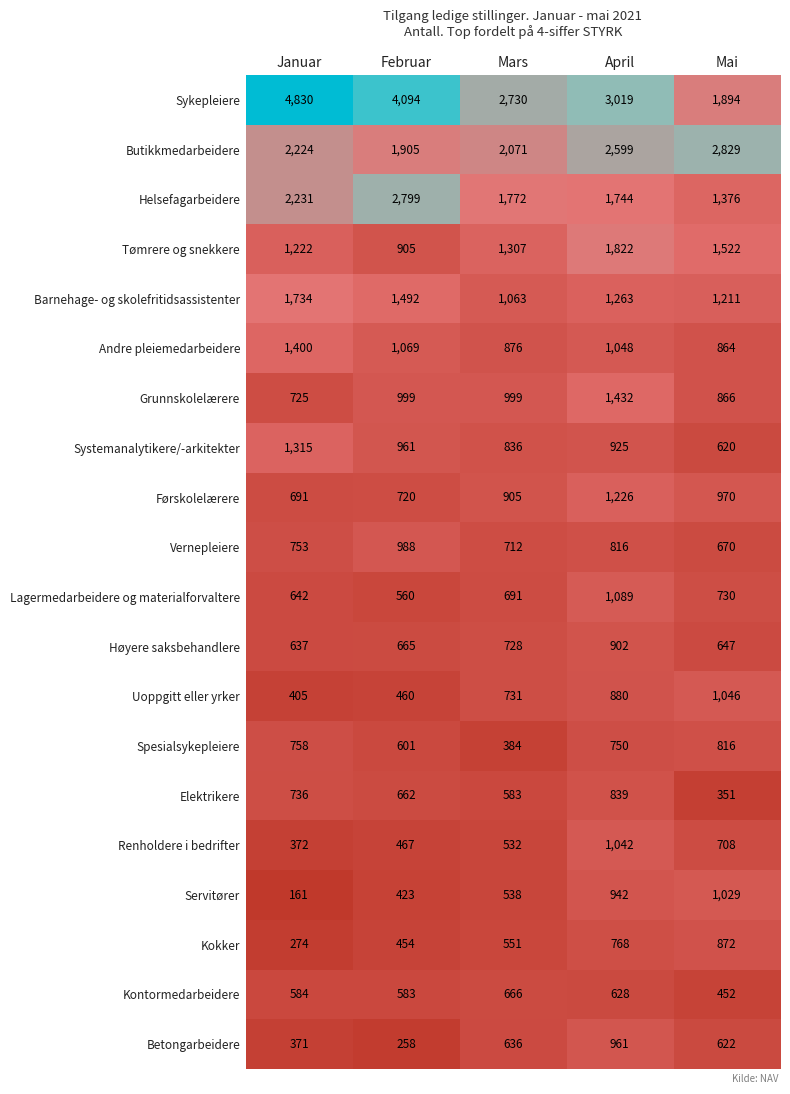

List the series in order of their peak value, lowest first.

Kontormedarbeidere, Spesialsykepleiere, Elektrikere, Kokker, Høyere saksbehandlere, Betongarbeidere, Vernepleiere, Servitører, Renholdere i bedrifter, Uoppgitt eller yrker, Lagermedarbeidere og materialforvaltere, Førskolelærere, Systemanalytikere/-arkitekter, Andre pleiemedarbeidere, Grunnskolelærere, Barnehage- og skolefritidsassistenter, Tømrere og snekkere, Helsefagarbeidere, Butikkmedarbeidere, Sykepleiere